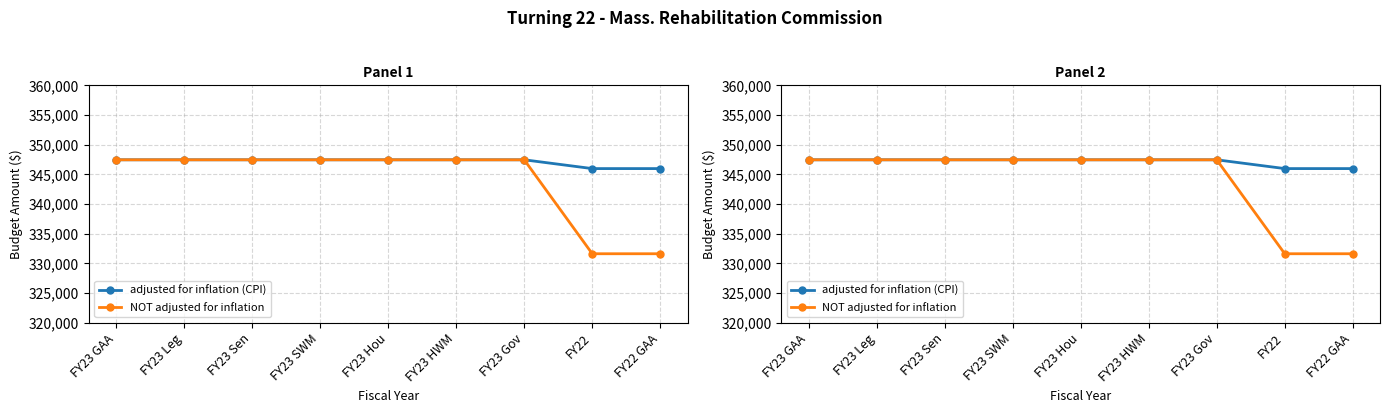

What is the value of the adjusted for inflation (CPI) point at the 4th from the left?

347454